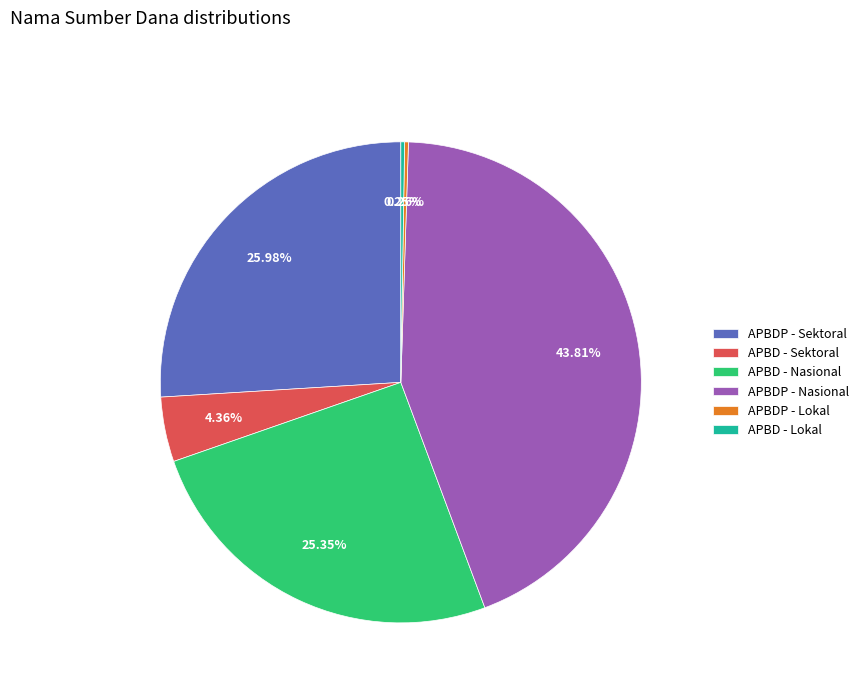

What is the largest slice in the pie chart?

APBDP - Nasional